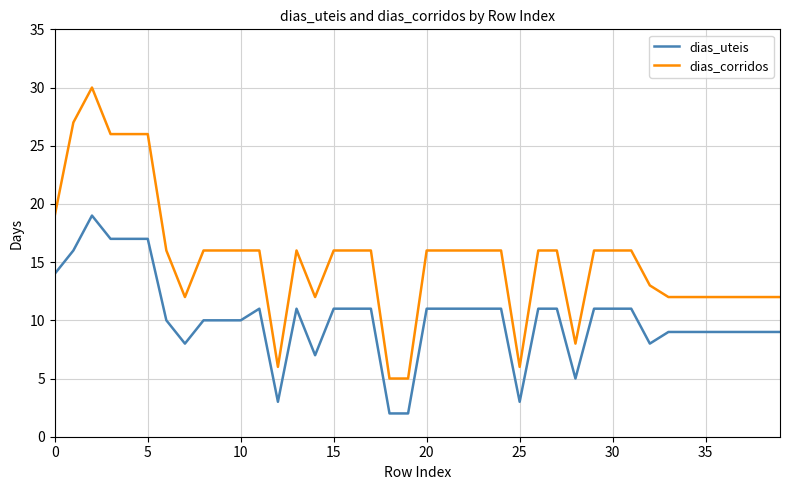

What is the average value of the dias_corridos series?

15